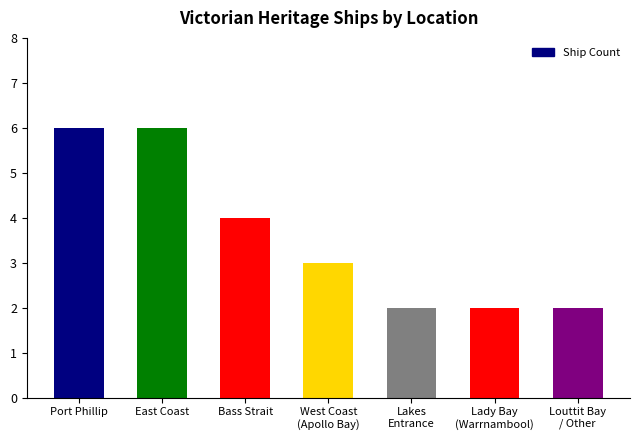

What is the value of the 7th bar from the left?

2